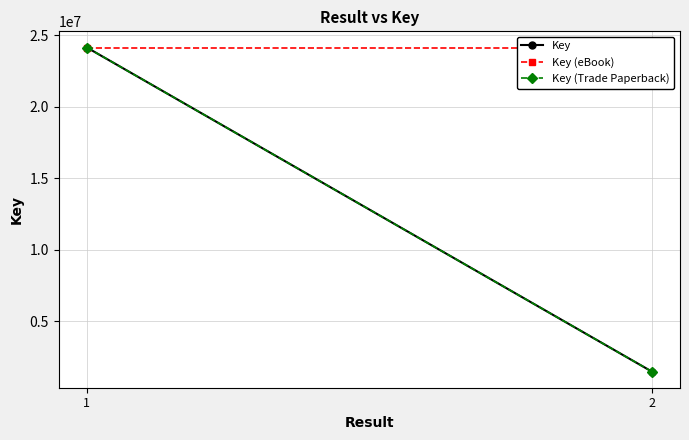

At which label is Key (eBook) closest to 24155549?

1